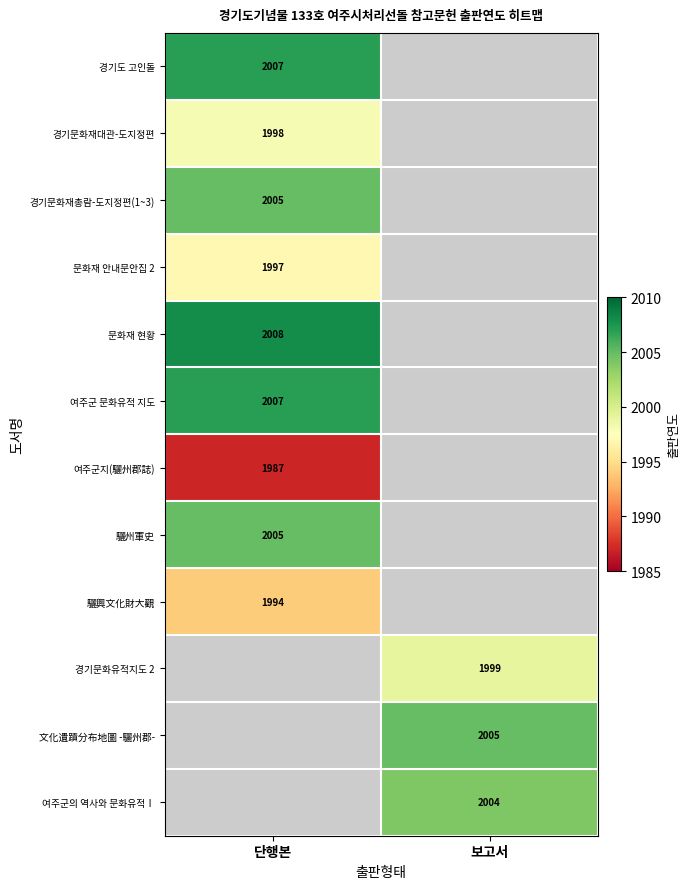

What is the spread (max minus min) of values at 단행본?

21.0